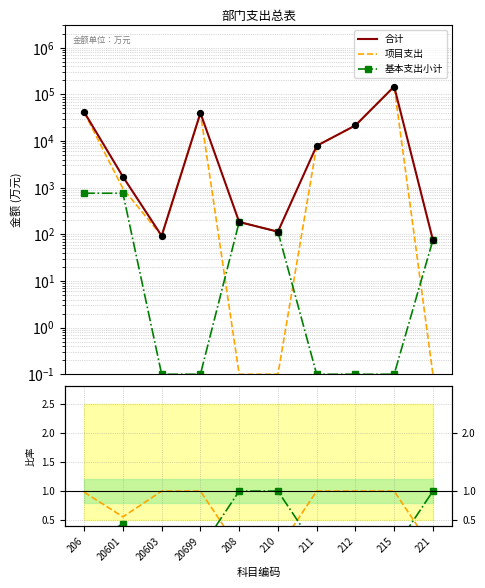

Is the value of 项目支出/合计 at 206 greater than the value of 基本支出小计 at 212?

Yes